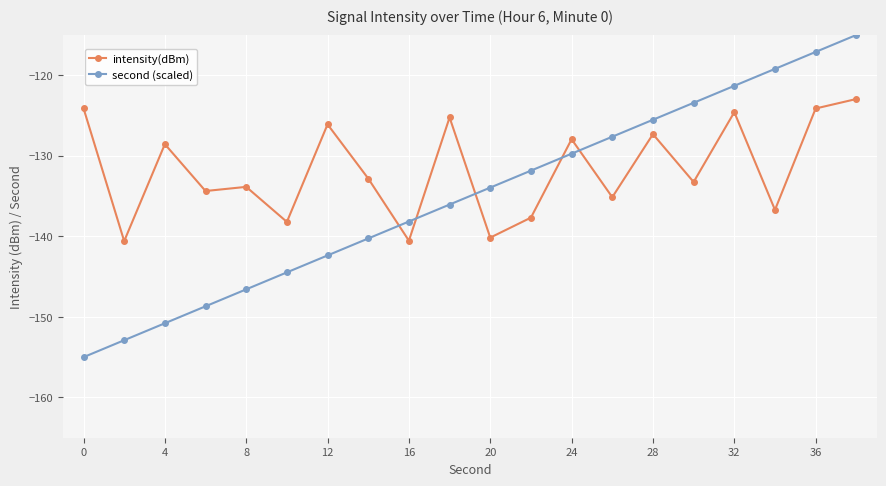

What is the maximum value shown in the chart?

-115.0